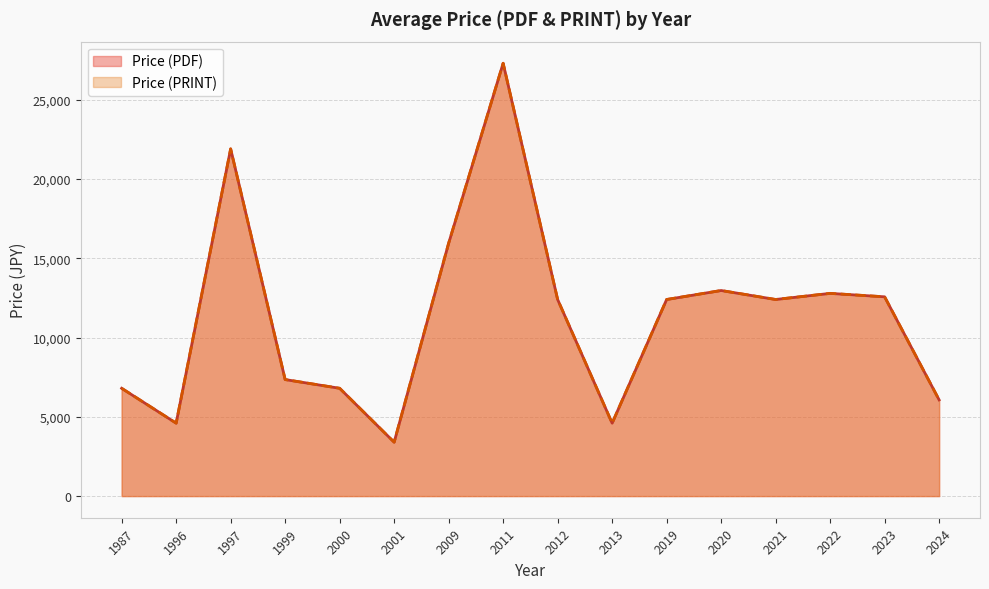

True or false: Price (PRINT) and Price (PDF) intersect in this chart.

False